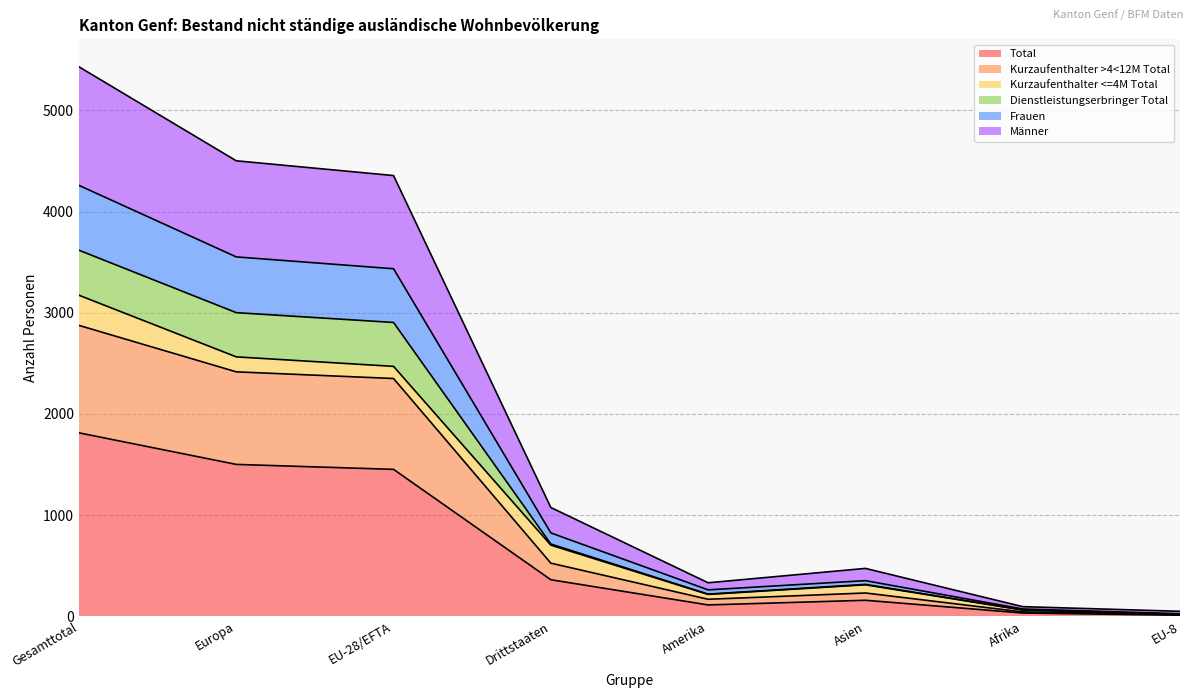

What is the maximum value for Total?

1813